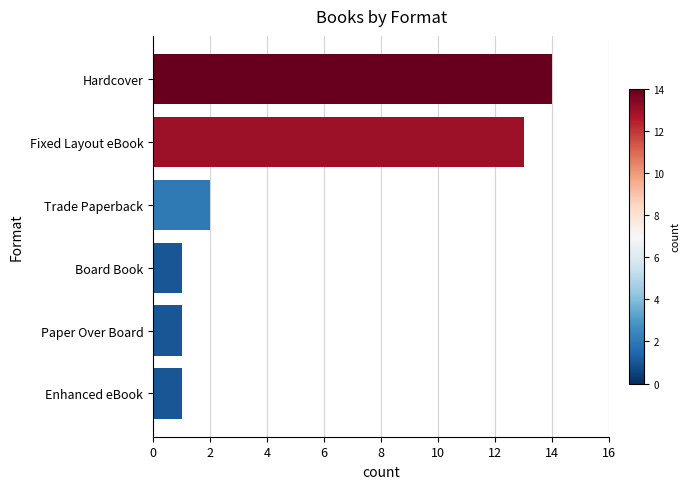

What is the value of the 6th bar from the top?

1